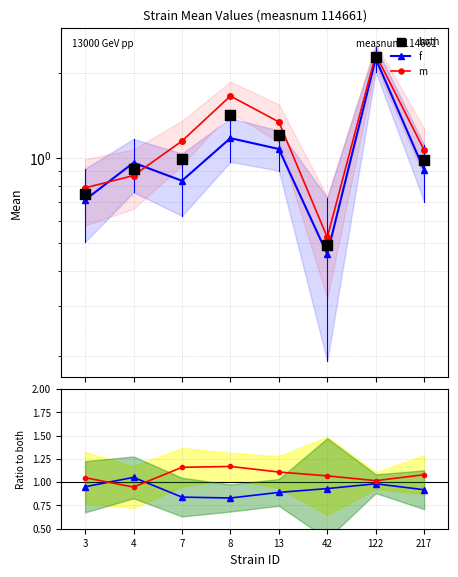

Is the value of both at 7 greater than the value of m/both at 13?

No